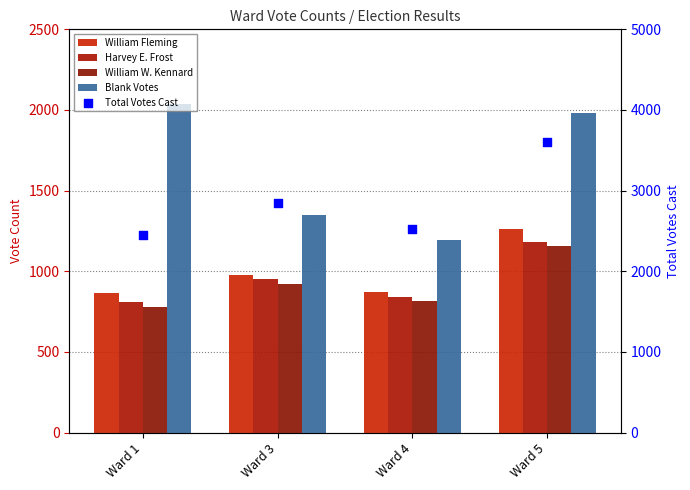

Which series has the largest Y range (max minus min)?

Total Votes Cast